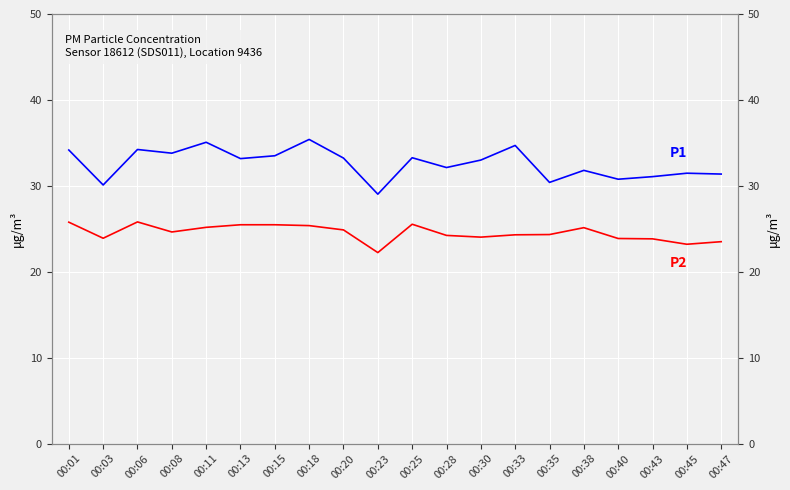

Which series has the largest total across all categories?

P1